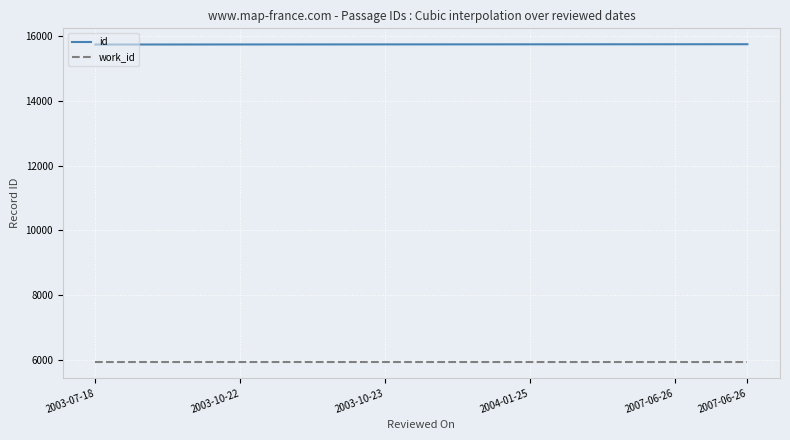

List the series in order of their peak value, highest first.

id, work_id